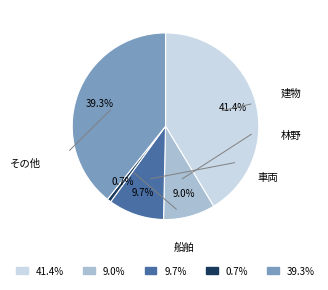

Is there any slice that represents more than half of the pie?

No